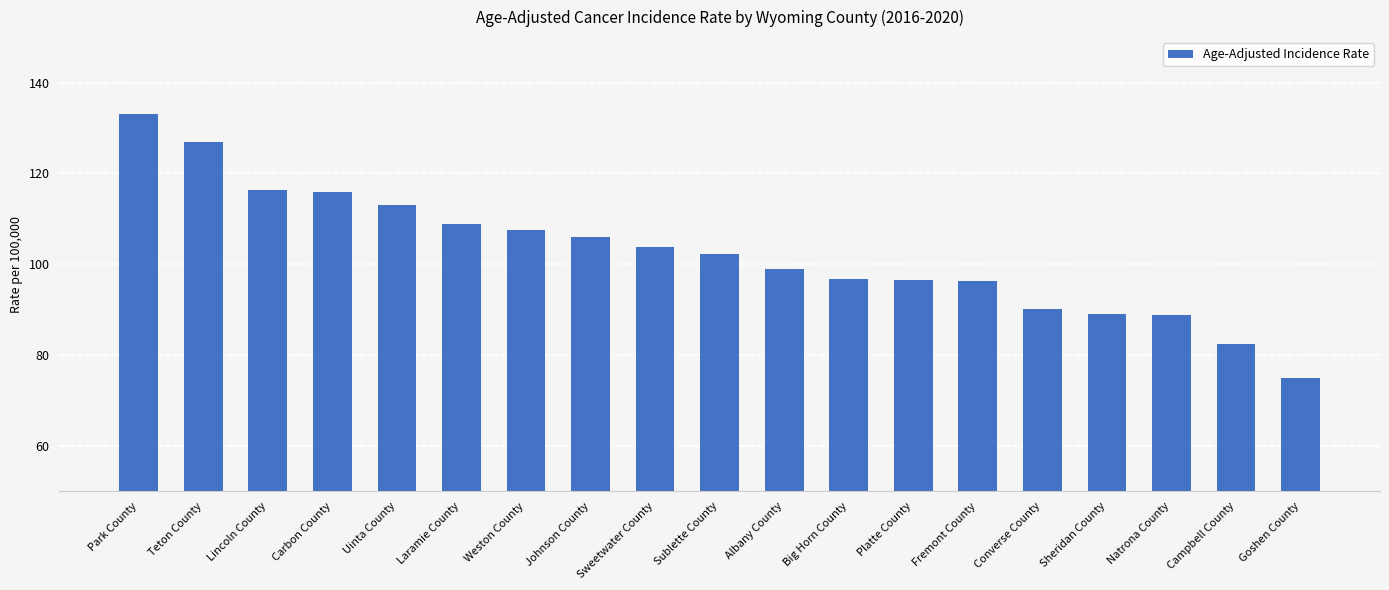

What is the difference between the values at Sweetwater County and Park County?

29.4